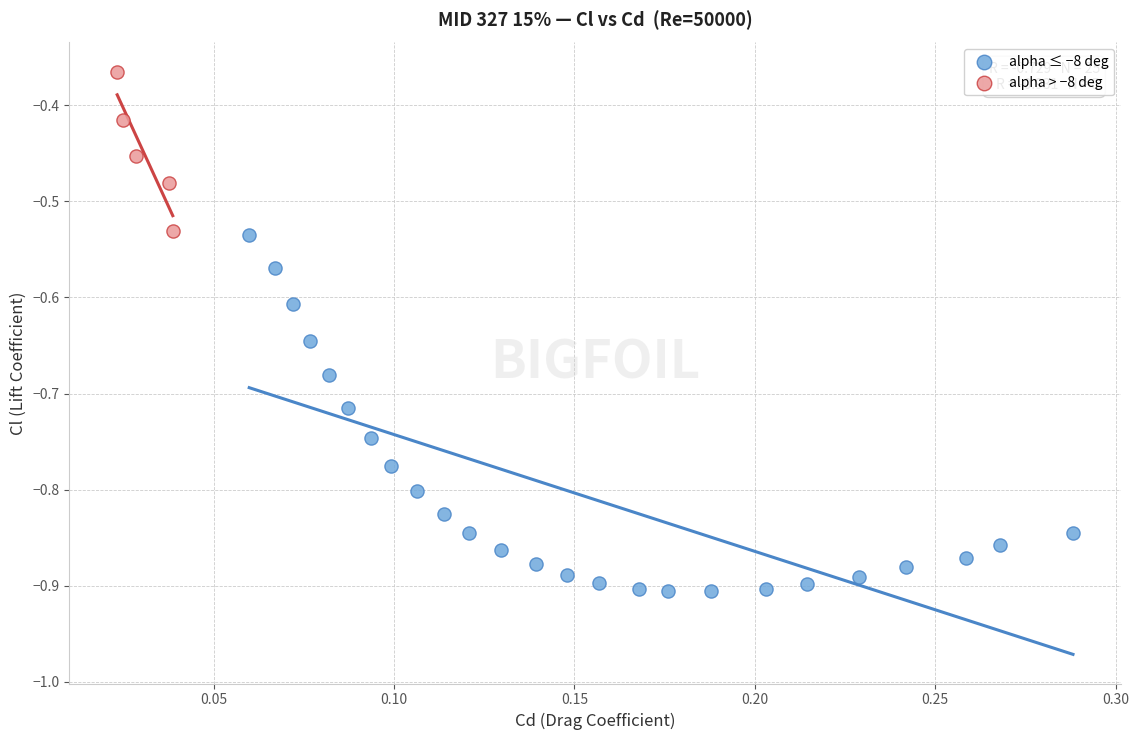

Which series reaches the maximum Y coordinate?

alpha > −8 deg